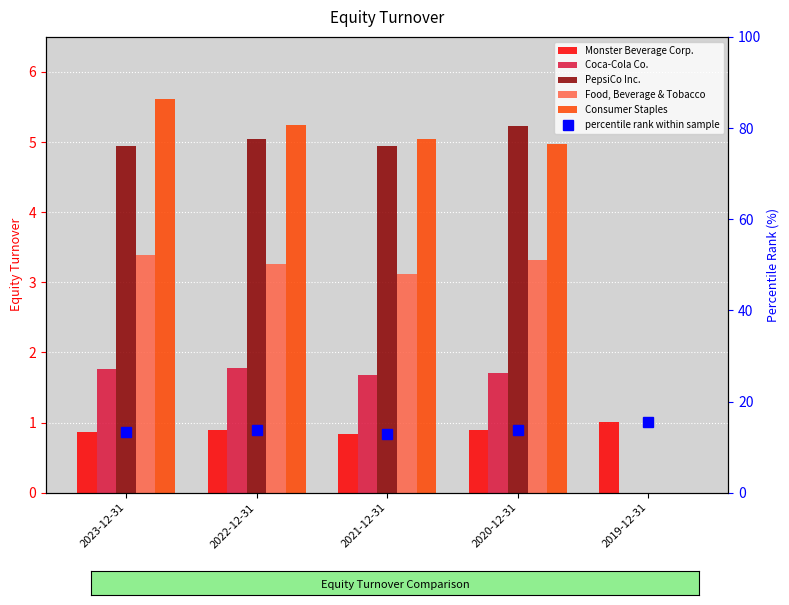

Are the bars horizontal?

No